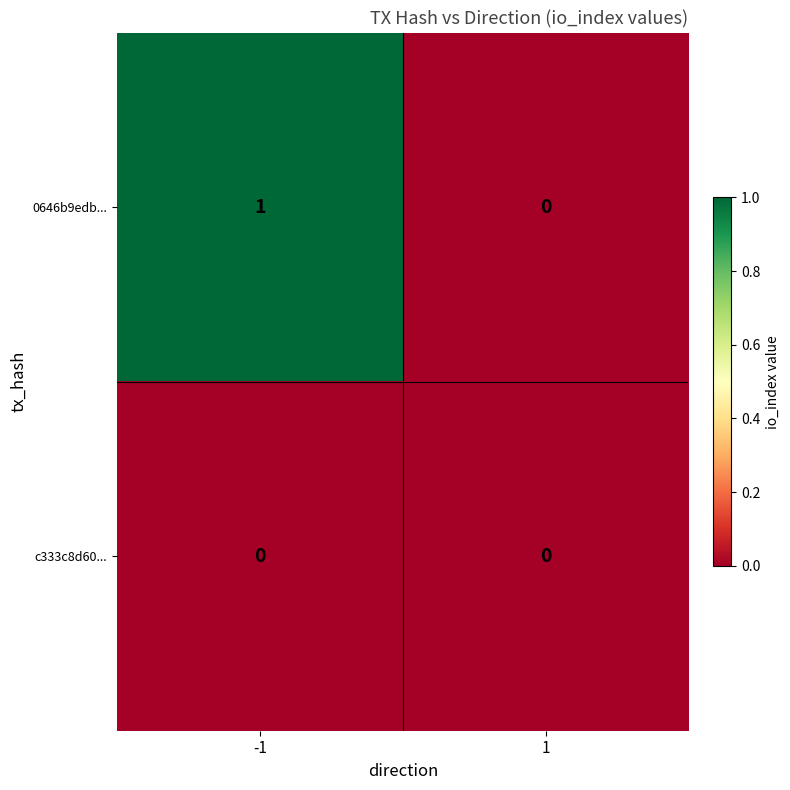

How many distinct data groups are displayed?

2